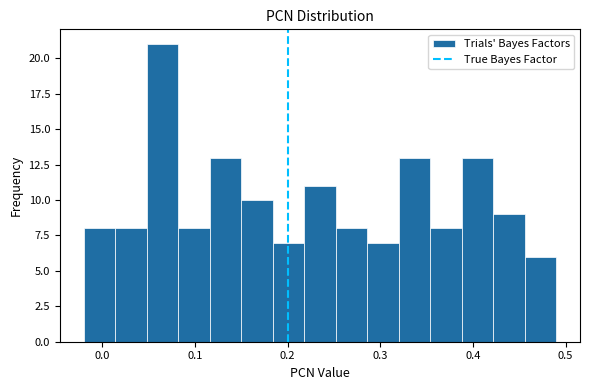

Around what value on the x-axis is the tallest bar? Give the approximate position of its centre, as read against the axis.

0.07